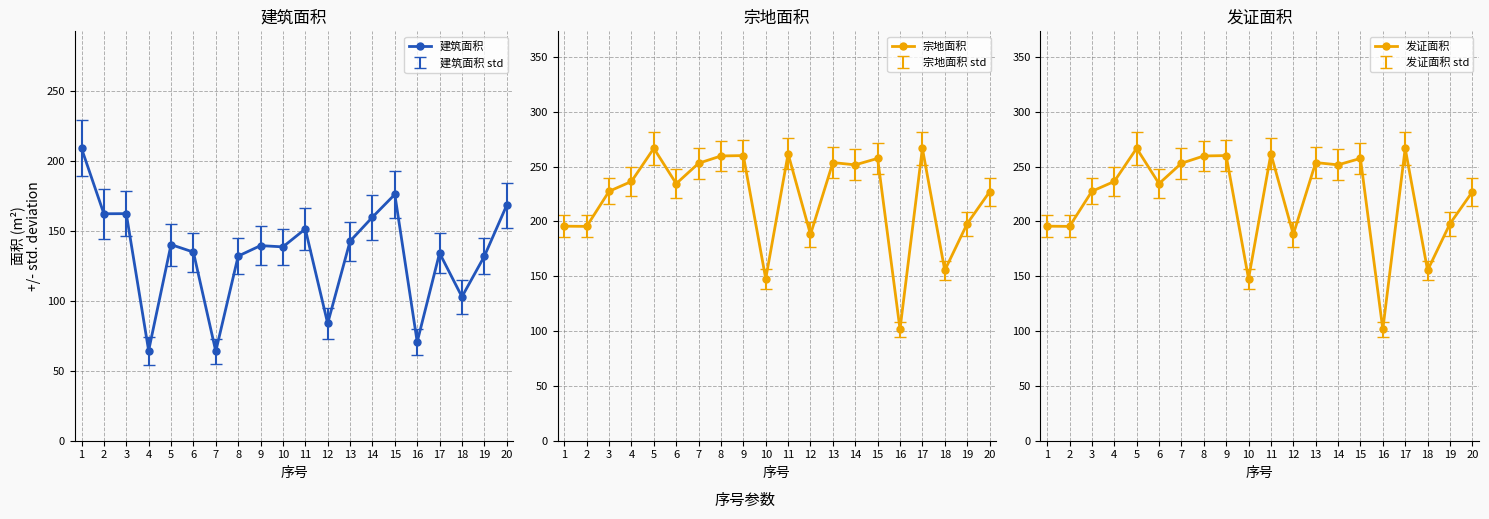

Is it true that 宗地面积 equals 257.4 at 15?

True